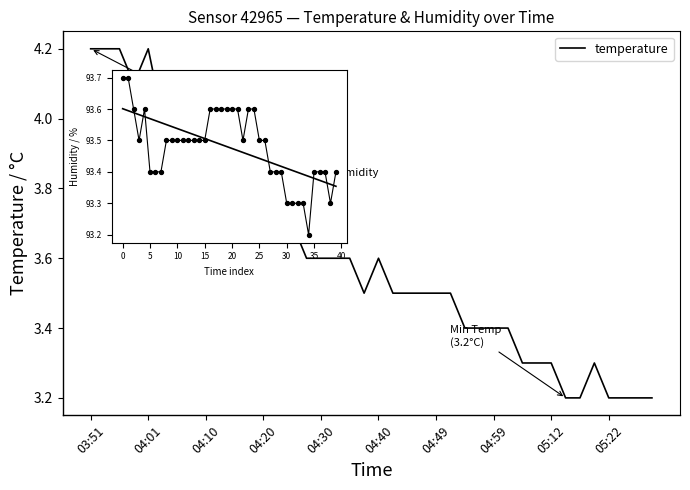

What is the maximum value shown in the chart?

4.2